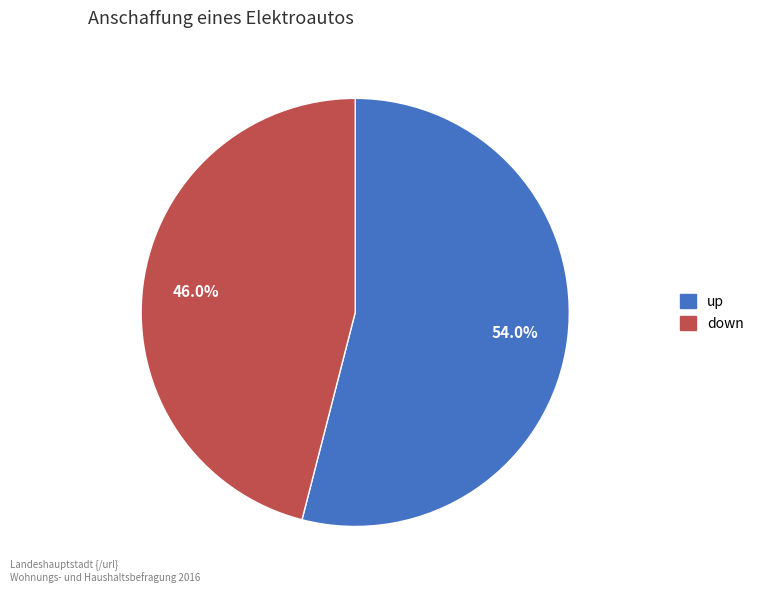

Which slice is the smallest?

down